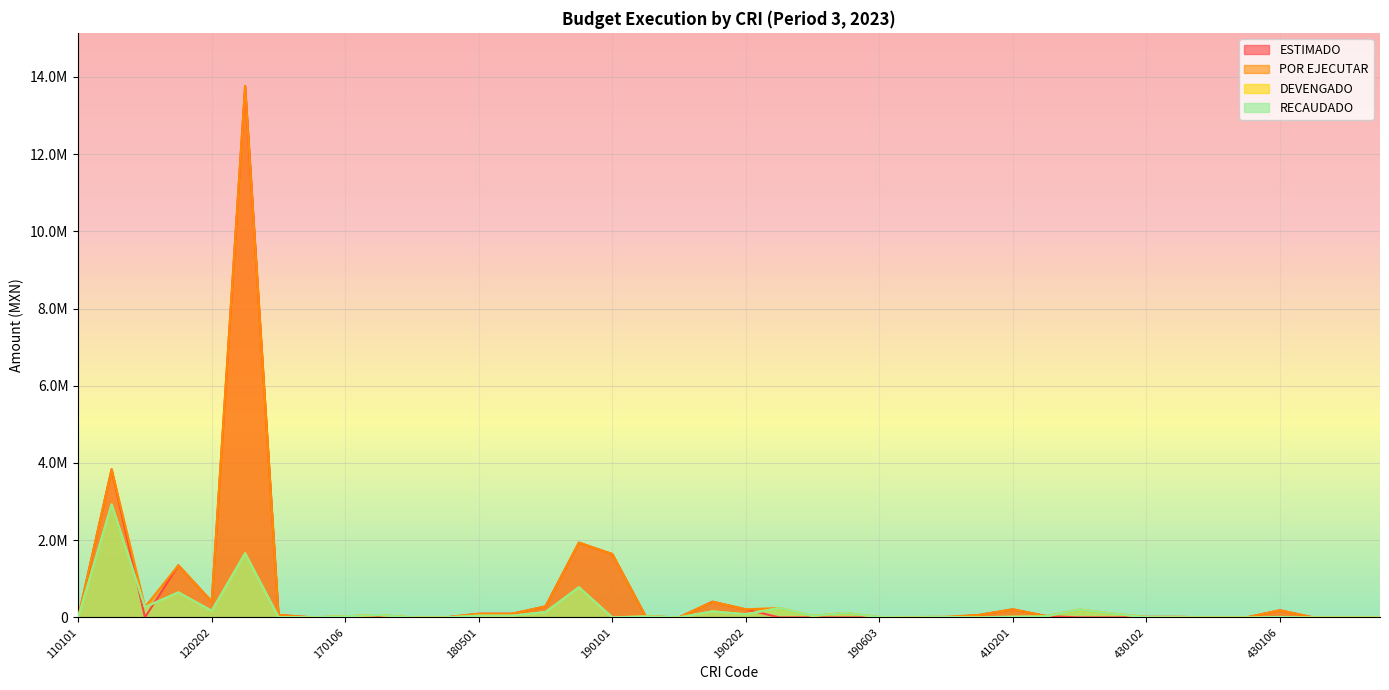

What is the difference between the ESTIMADO values at 430103 and 430108?

12999.0